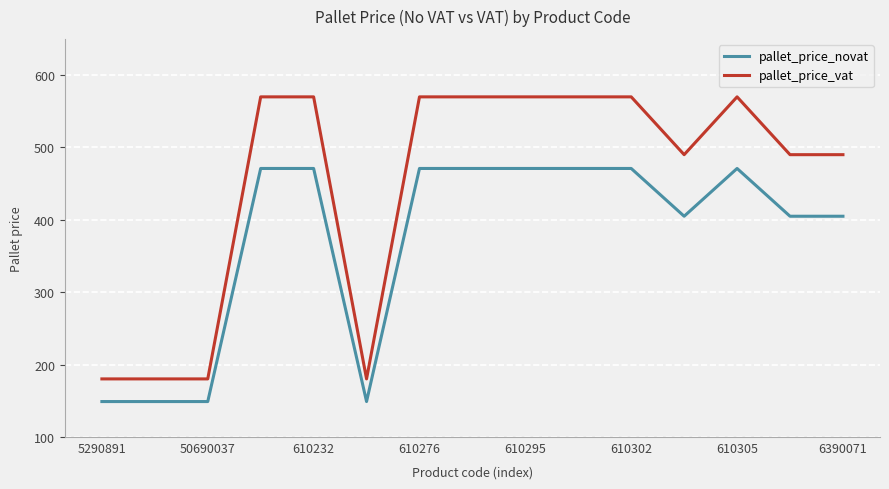

Rank the series by their average value, from lowest to highest.

pallet_price_novat, pallet_price_vat